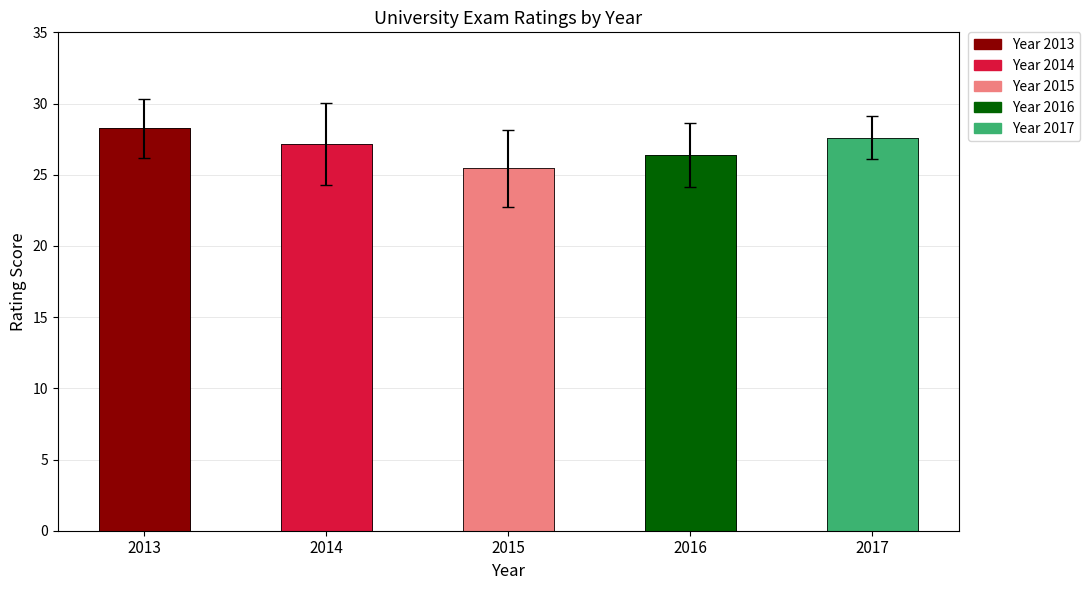

Which has a higher value, 2016 or 2015?

2016